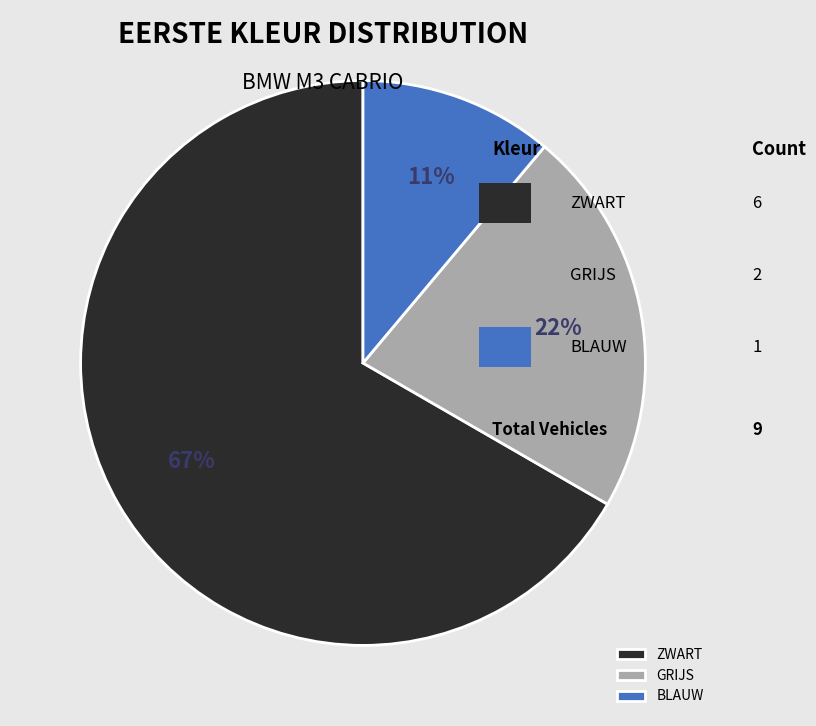

Rank the categories by value from highest to lowest.

ZWART, GRIJS, BLAUW